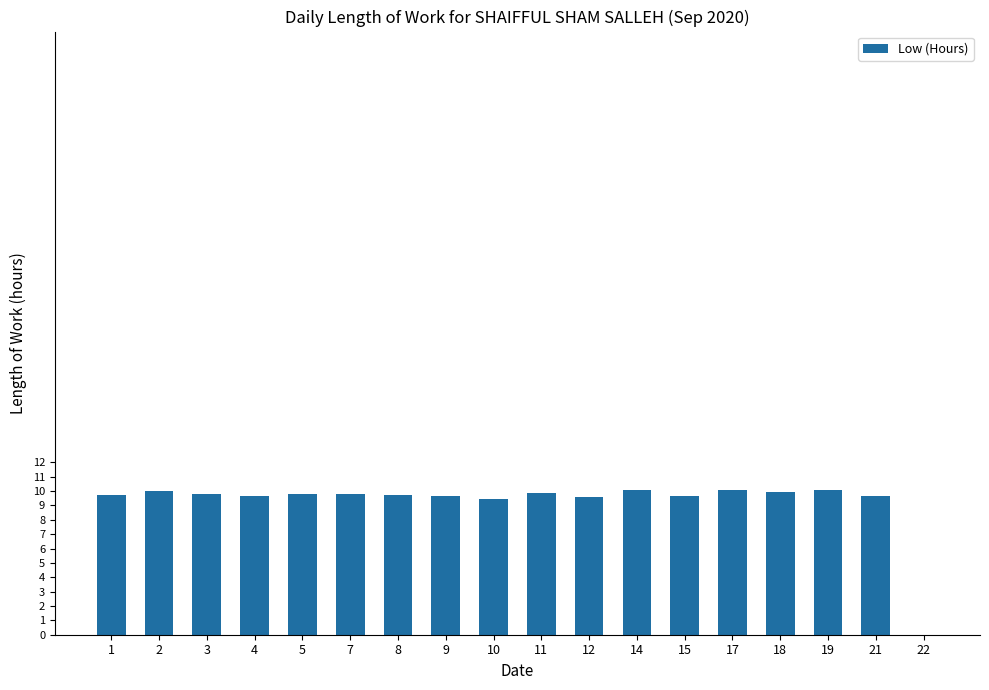

Between 10 and 11, which is larger?

11